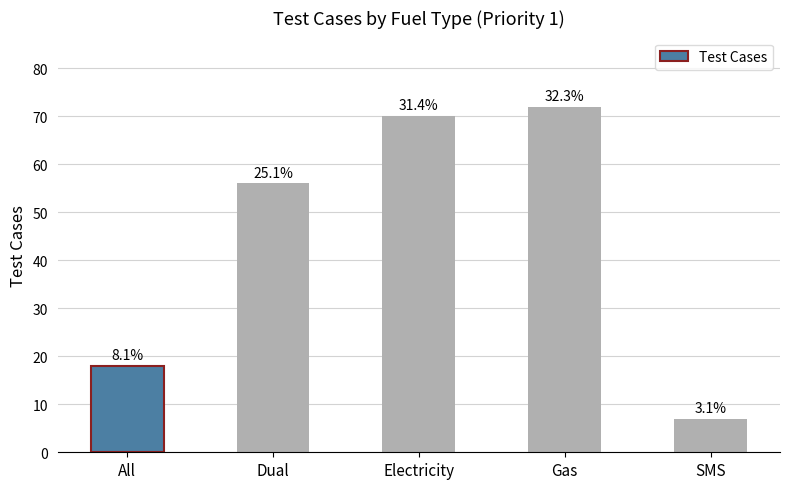

How many bars are there in total?

5